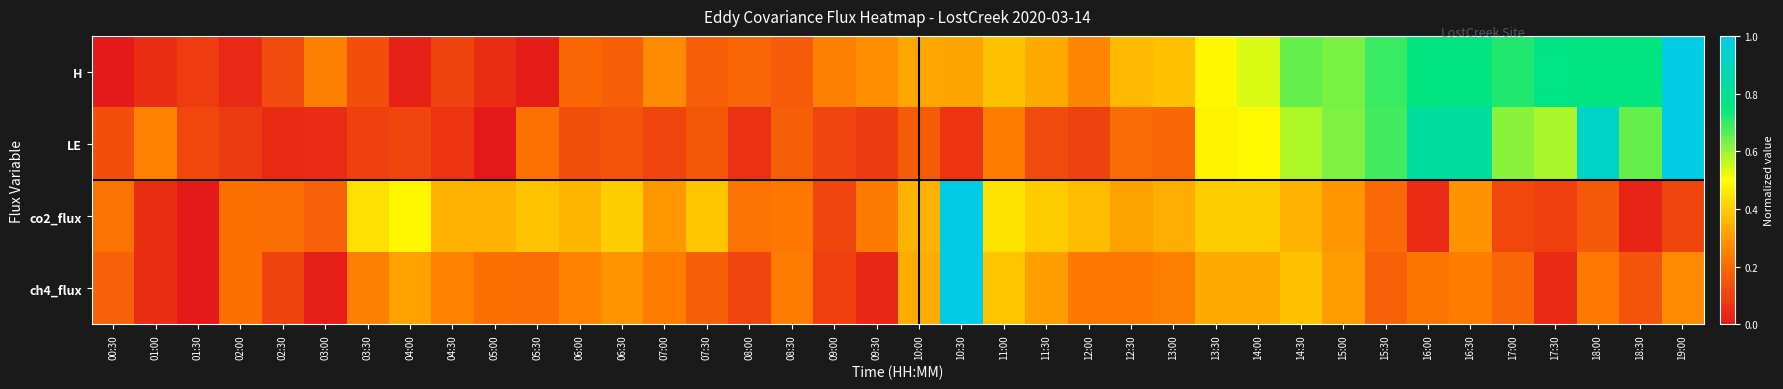

What is the spread (max minus min) of values at 16:30?

0.6